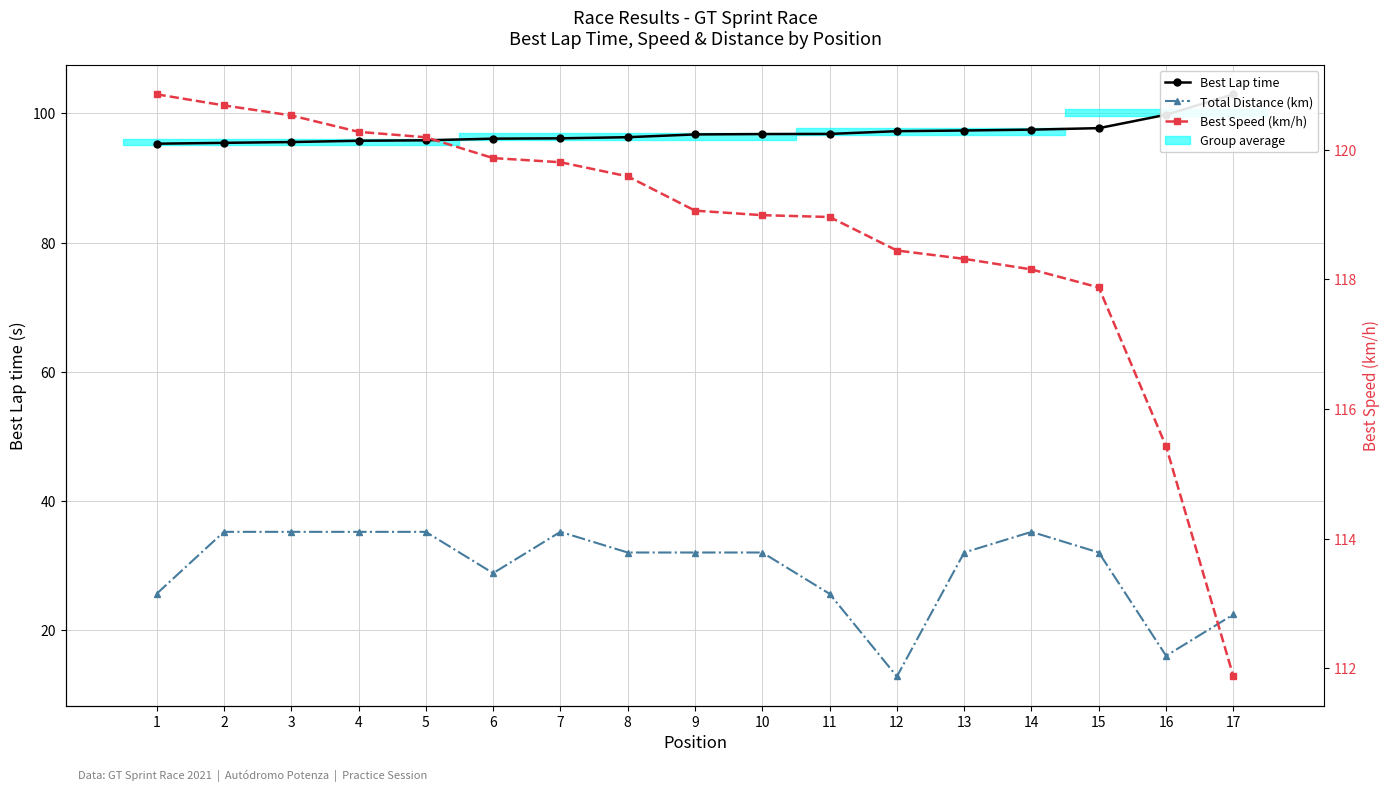

True or false: Total Distance (km) and Best Speed (km/h) cross at least once.

False